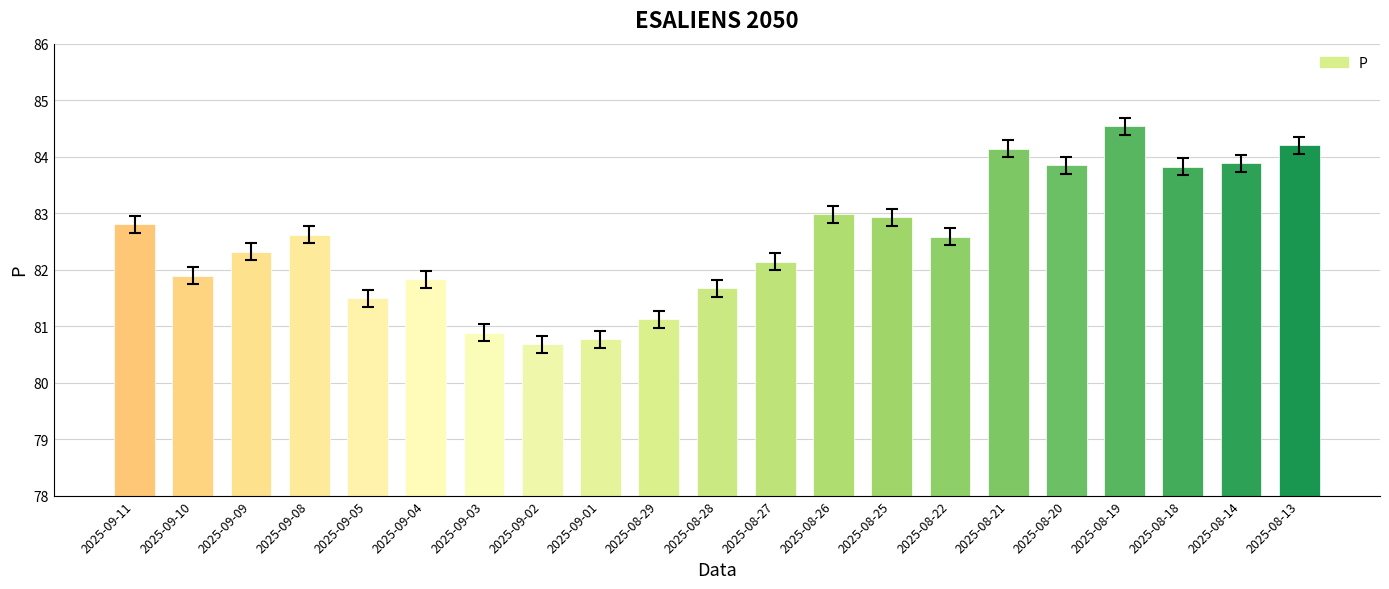

What value does the data have at 2025-09-01?

80.8